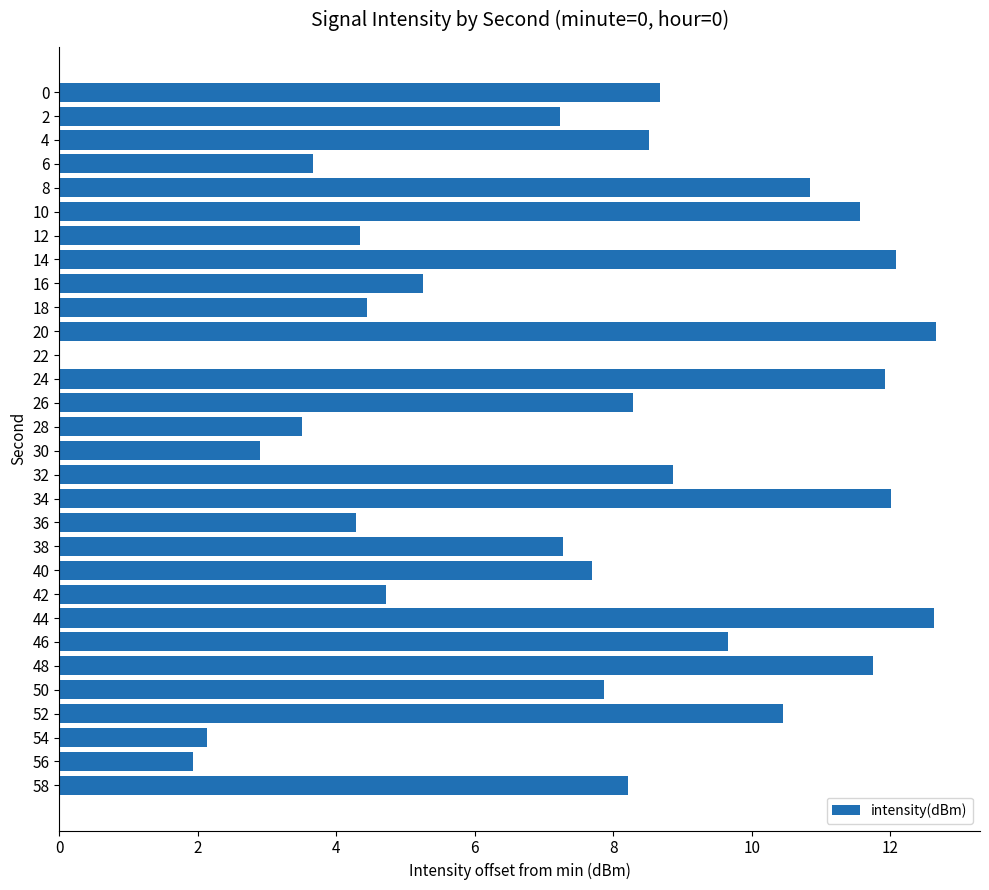

True or false: the data shows 4.3 at 36.

True